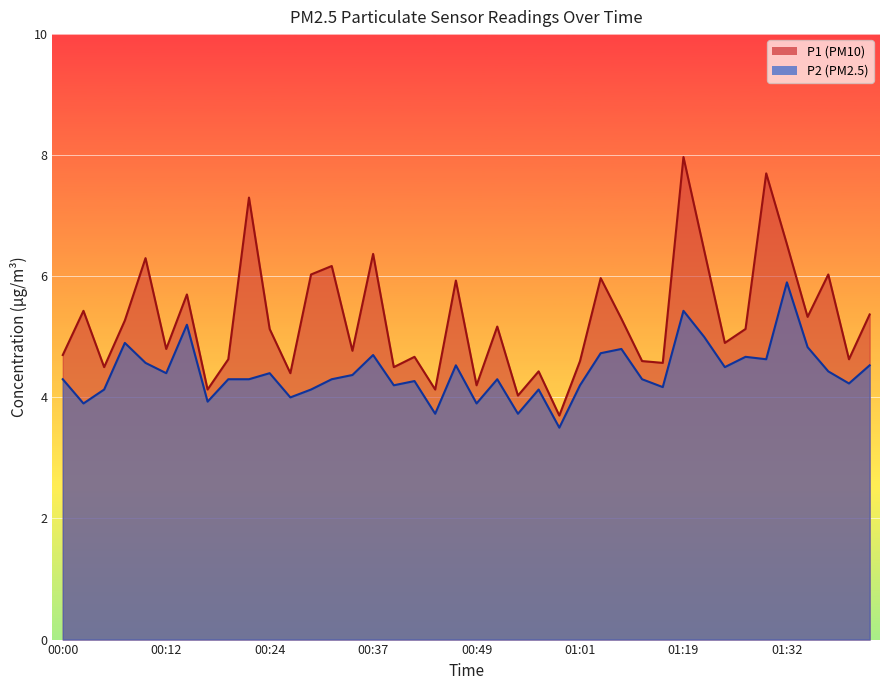

How many data points does each series have?

40